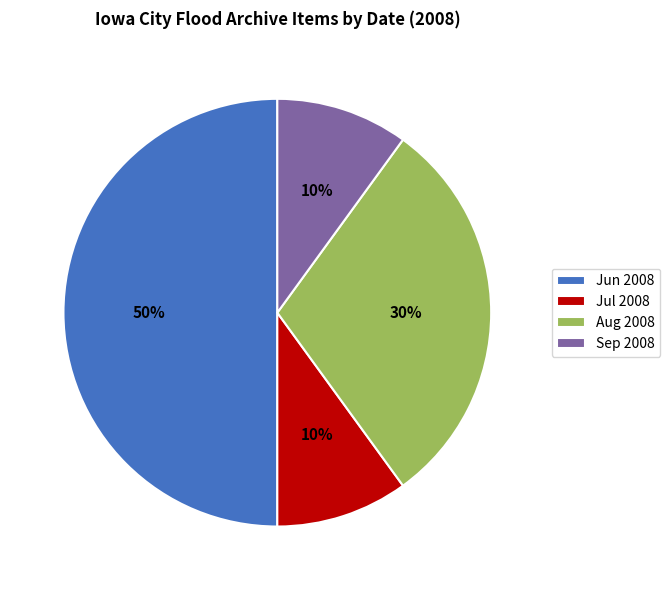

The Aug 2008 slice represents 25% of the pie. True or false?

False